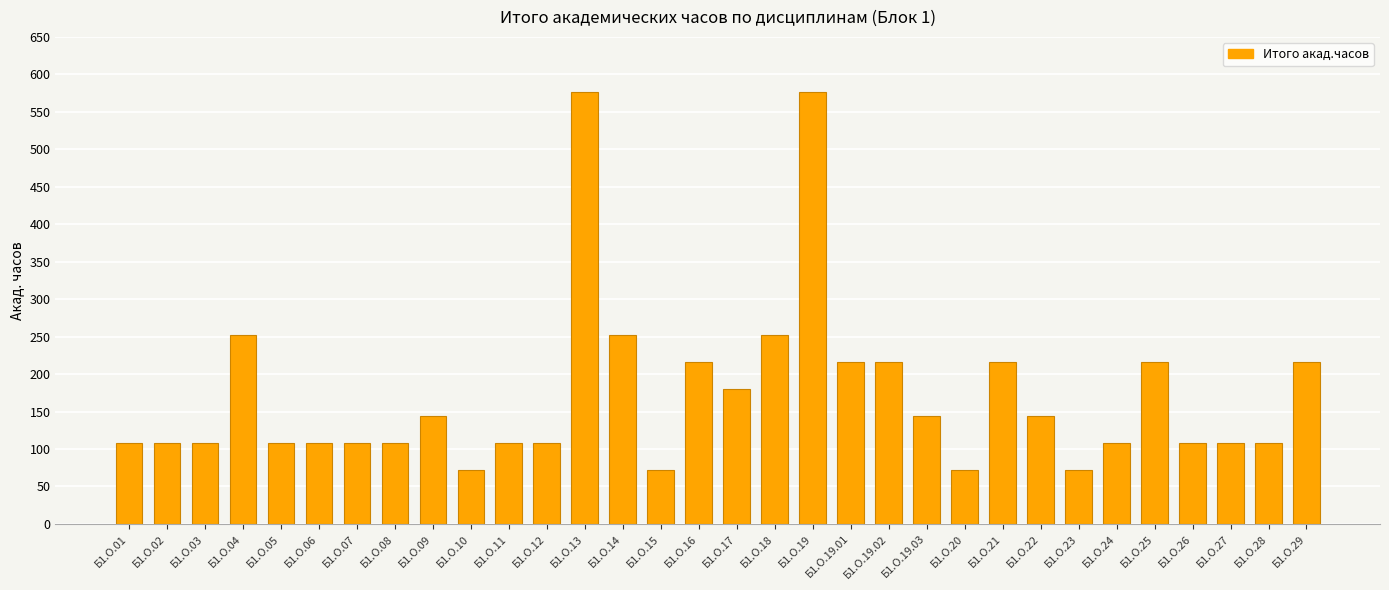

What is the ratio of the value at Б1.О.29 to the value at Б1.О.14?

0.9